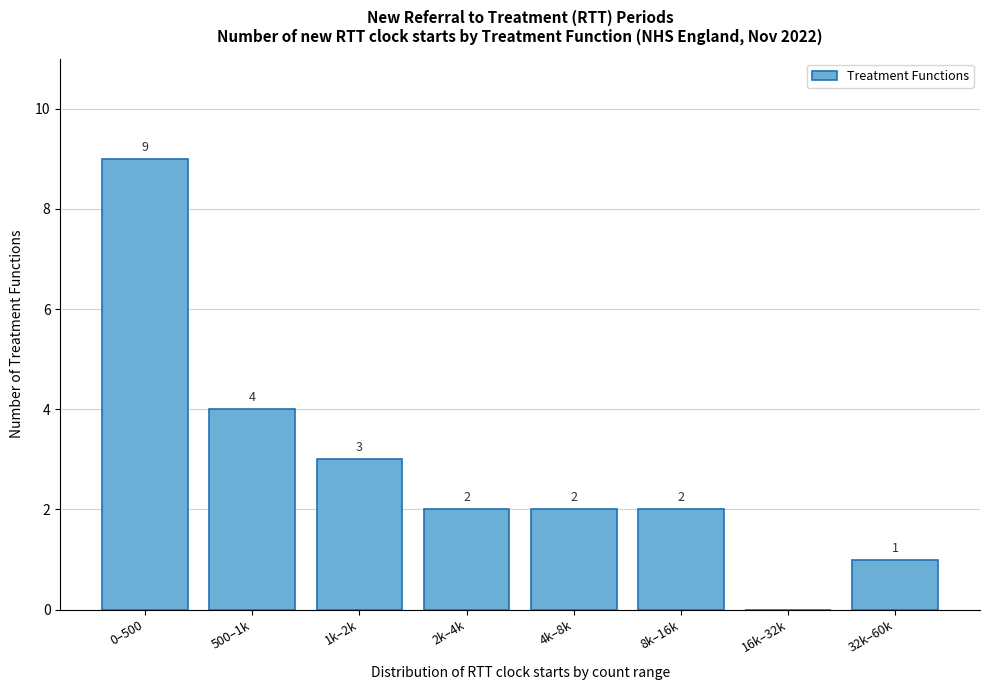

Reading left to right, what are all the values shown in this chart?

0–500=9	500–1k=4	1k–2k=3	2k–4k=2	4k–8k=2	8k–16k=2	16k–32k=0	32k–60k=1